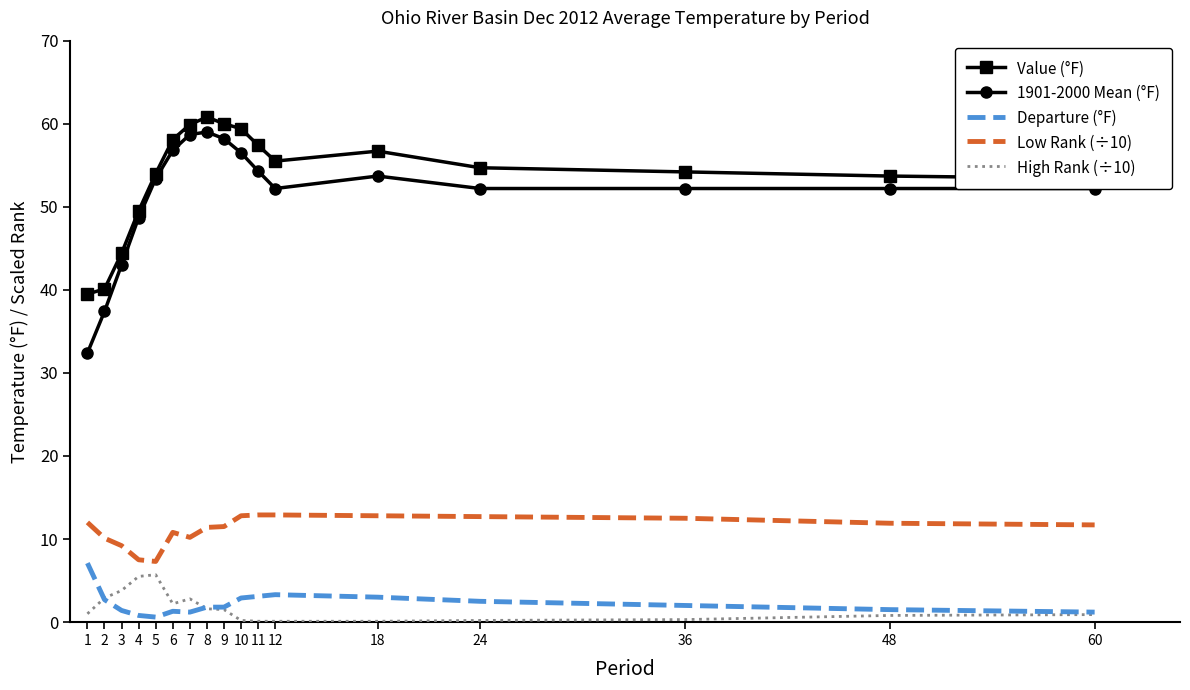

What are all the series names shown in the legend?

Value (°F), 1901-2000 Mean (°F), Departure (°F), Low Rank (÷10), High Rank (÷10)